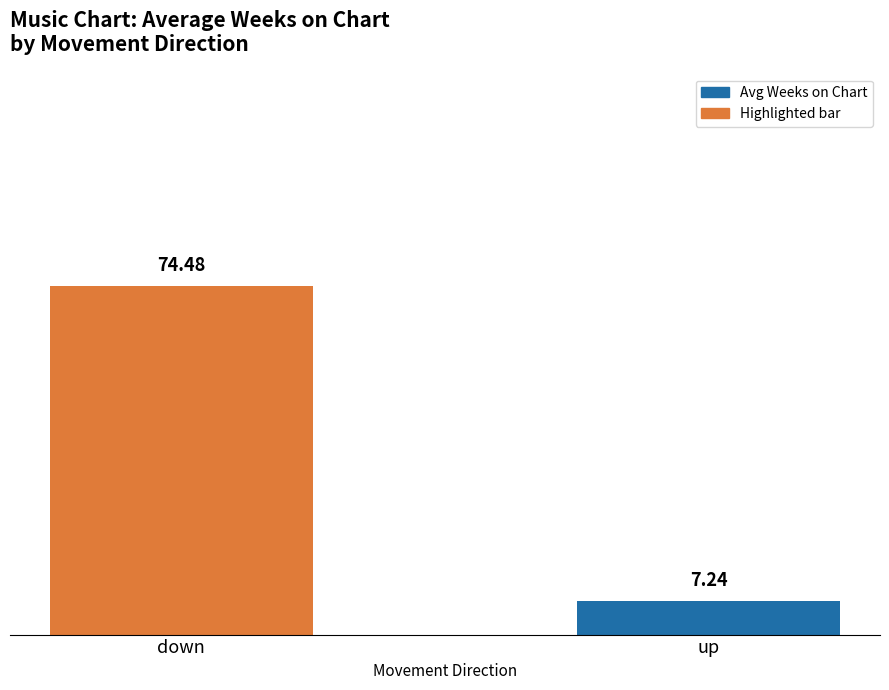

The value at down is 74.5. True or false?

True